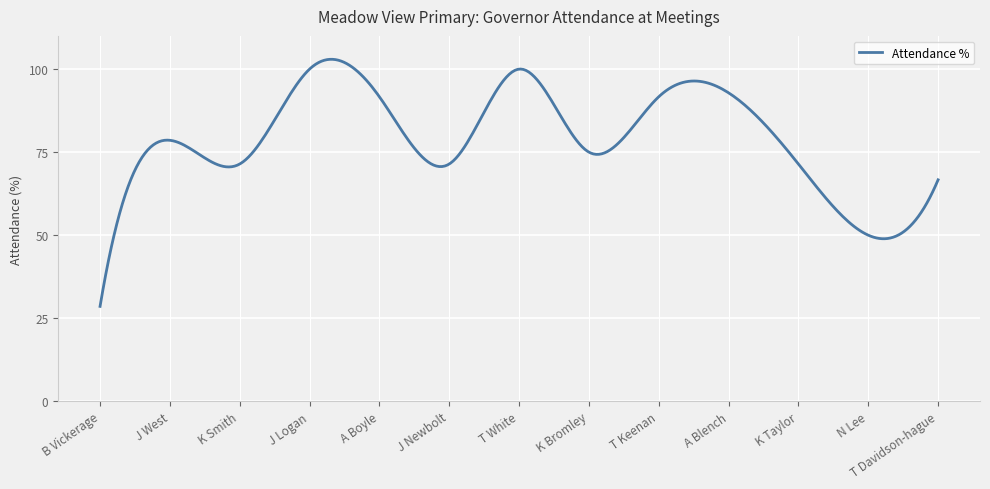

What is the greatest value displayed?

102.9